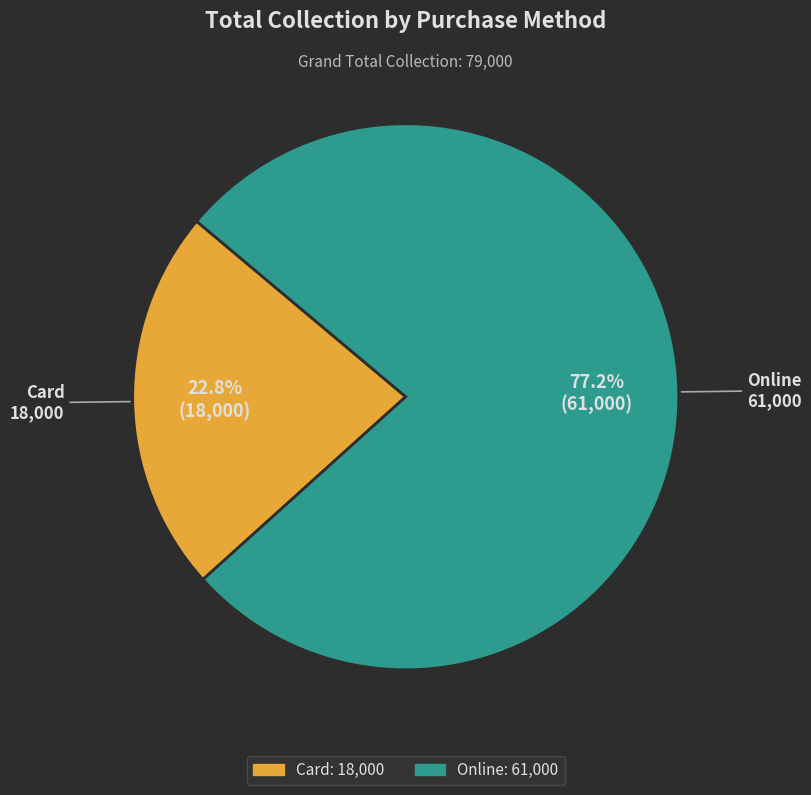

Is the sum of Card and Online greater than half?

Yes